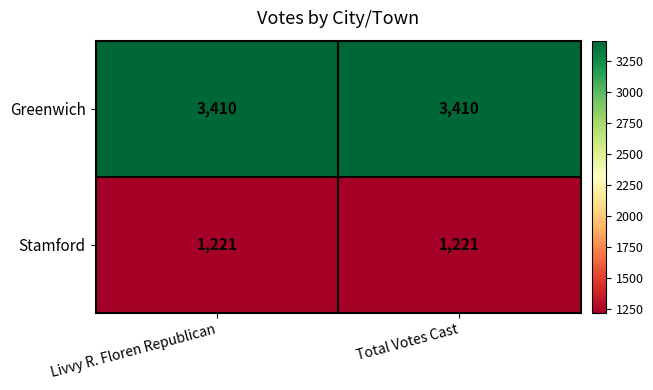

Count the number of data series in this chart.

2